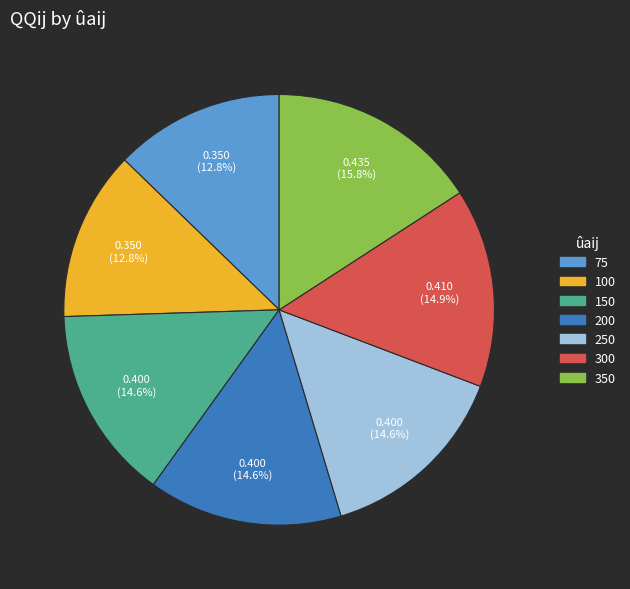

The 200 slice represents 15% of the pie. True or false?

True